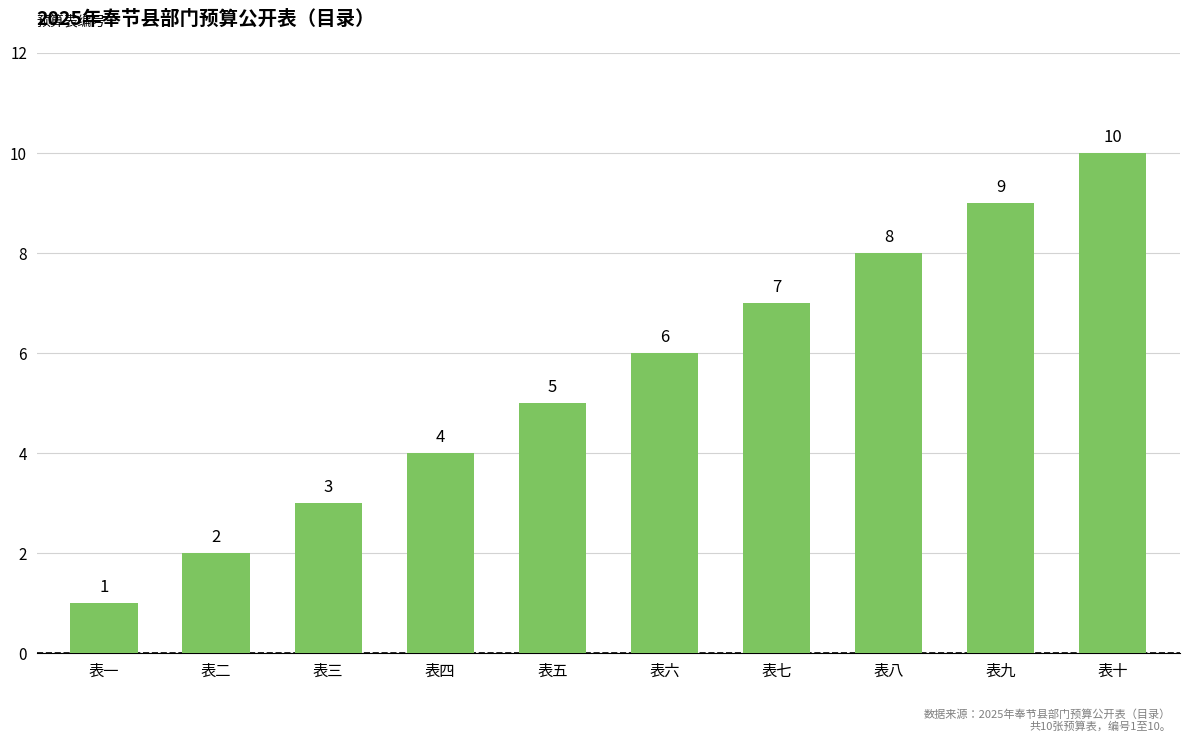

Are the bars grouped side by side (vs. stacked)?

No